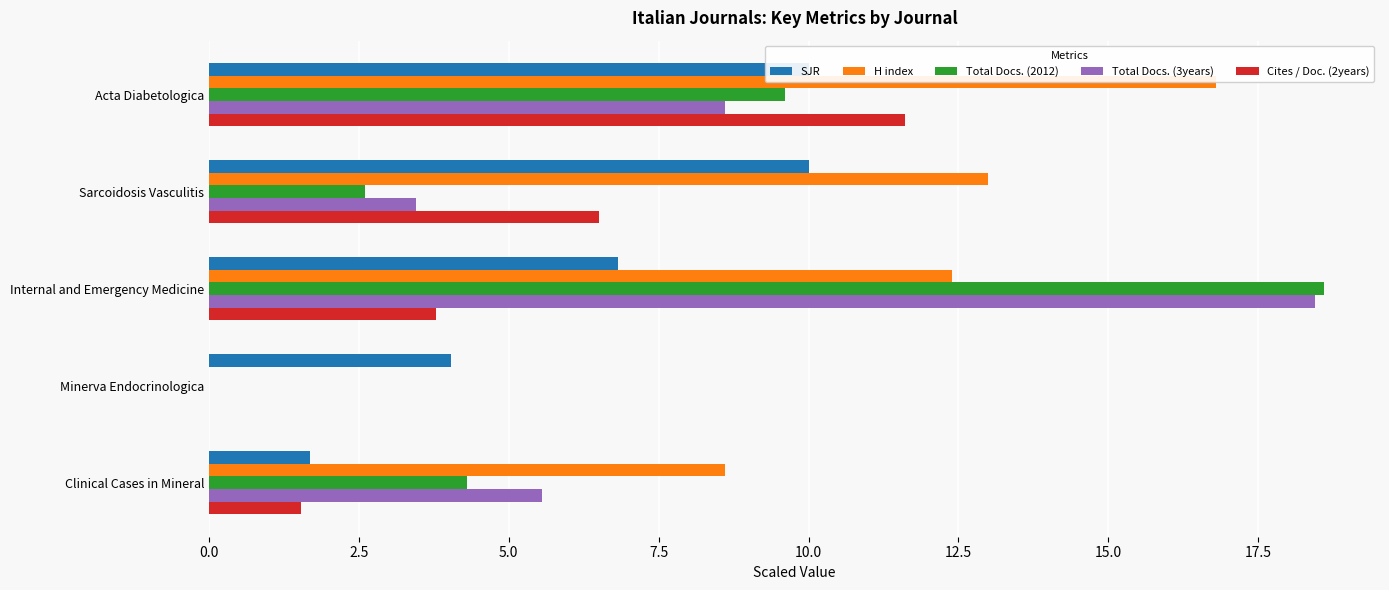

Which series has the largest total across all categories?

H index